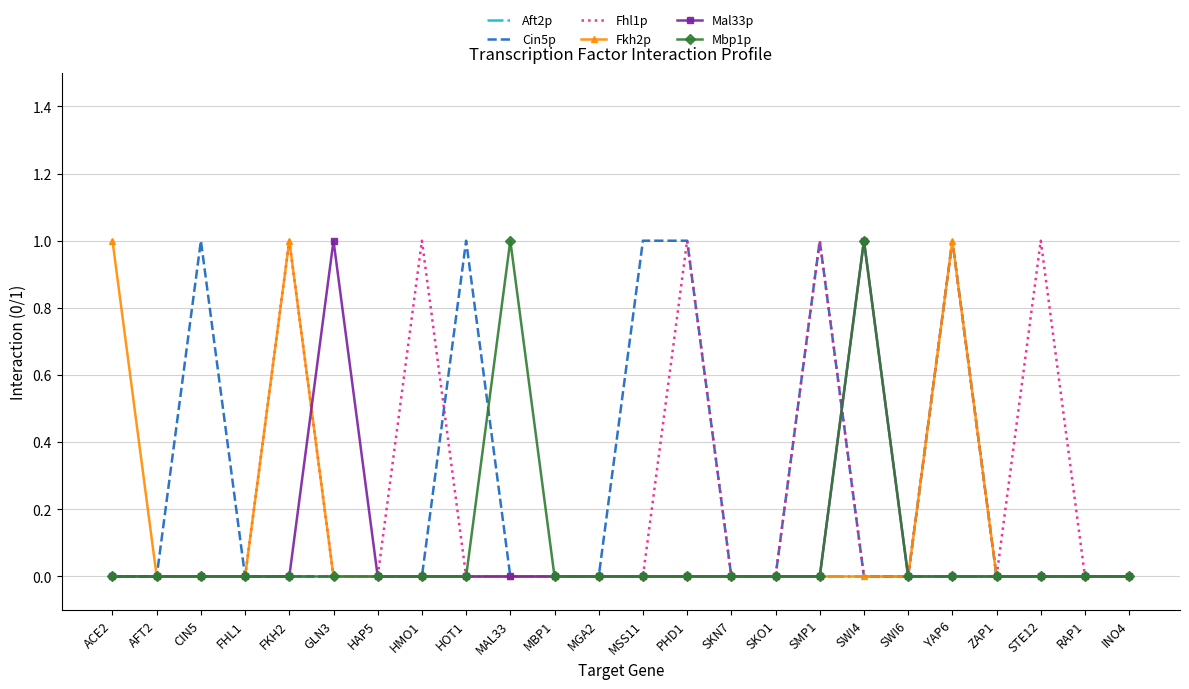

True or false: Mbp1p has a value of 0 at SKO1.

True